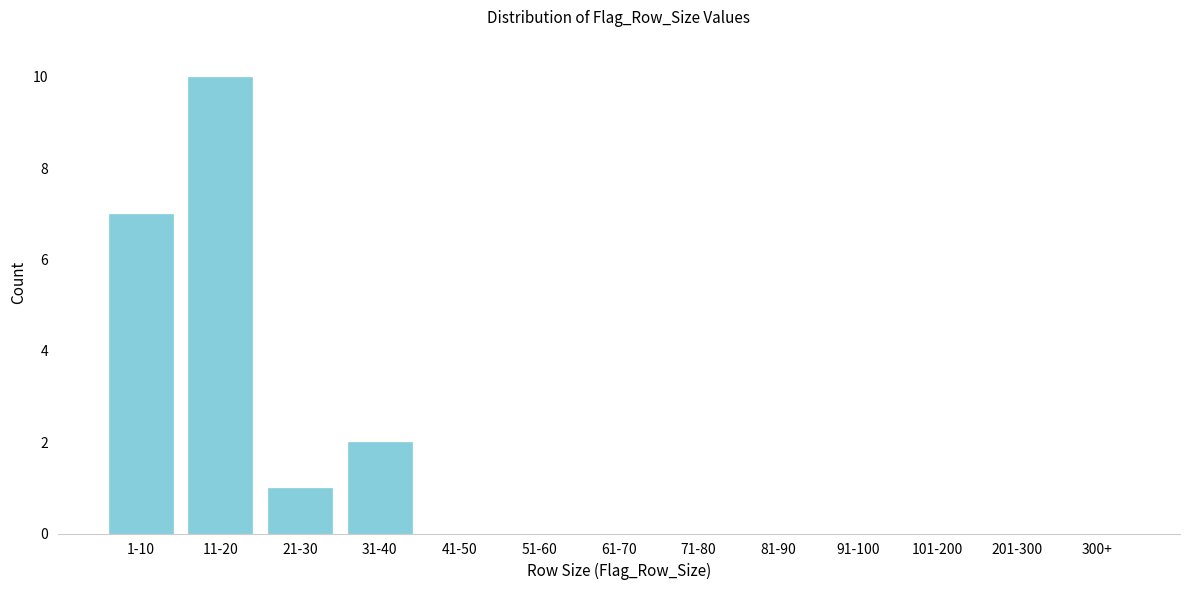

Reading left to right, extract all data points from this chart.

1-10=7	11-20=10	21-30=1	31-40=2	41-50=0	51-60=0	61-70=0	71-80=0	81-90=0	91-100=0	101-200=0	201-300=0	300+=0